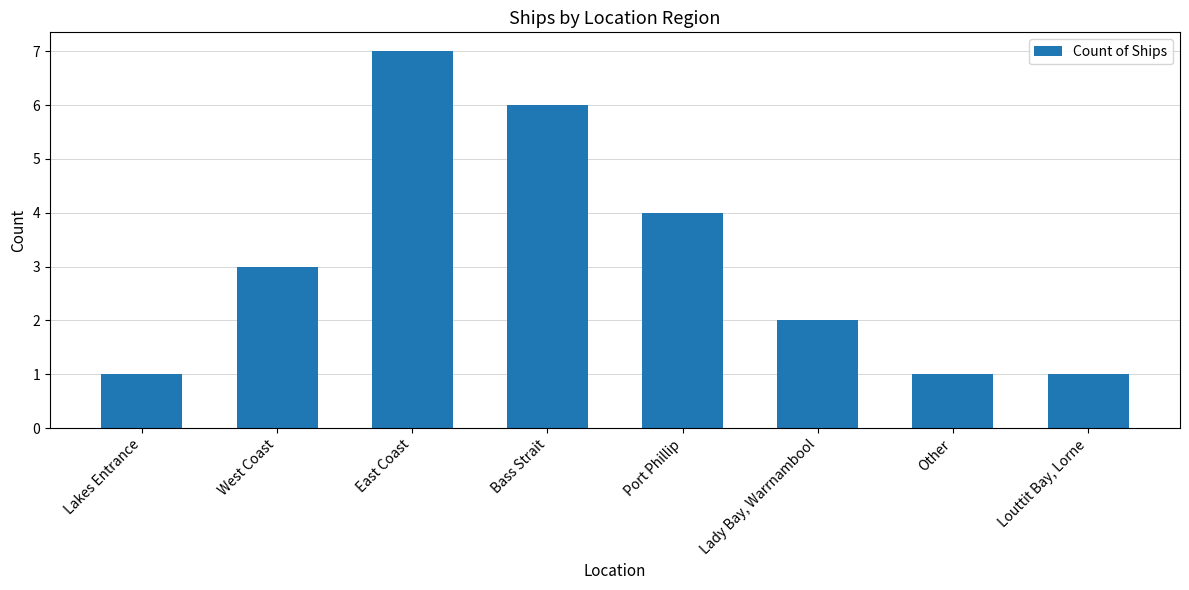

What is the approximate value at Lady Bay, Warrnambool?

2